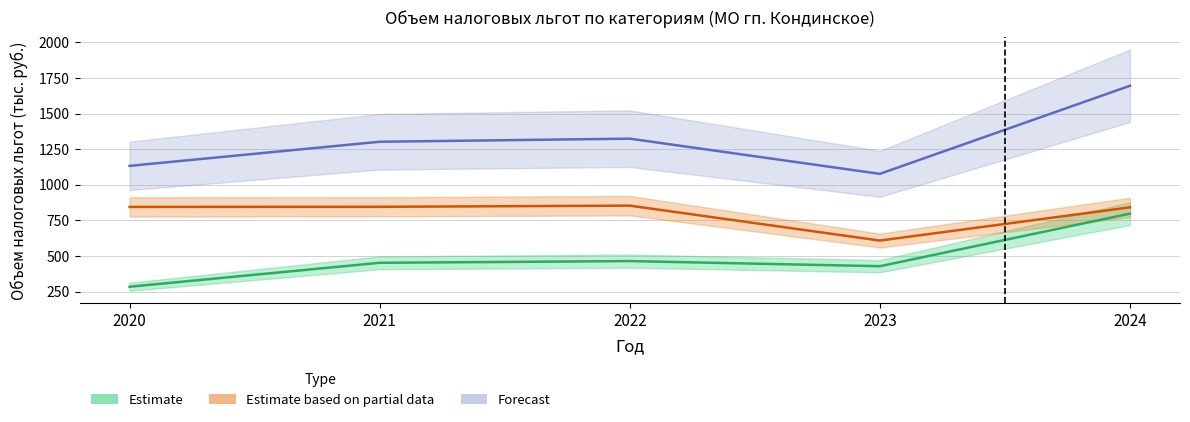

Is it true that Итого equals 1077.0 at 2023?

True